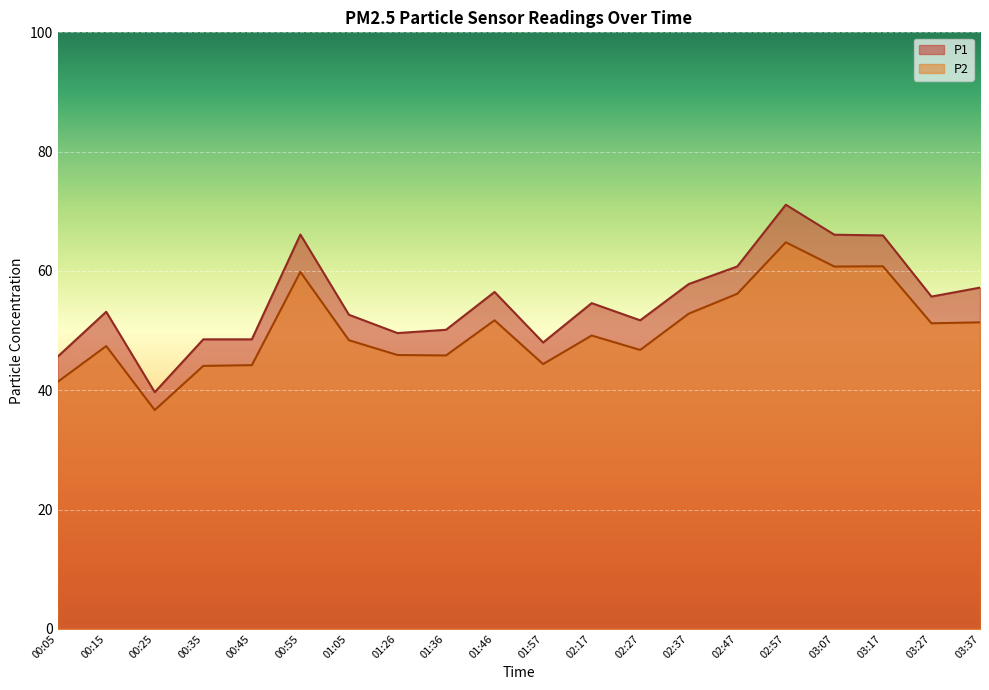

What is the label of the 5th point from the left?

00:45